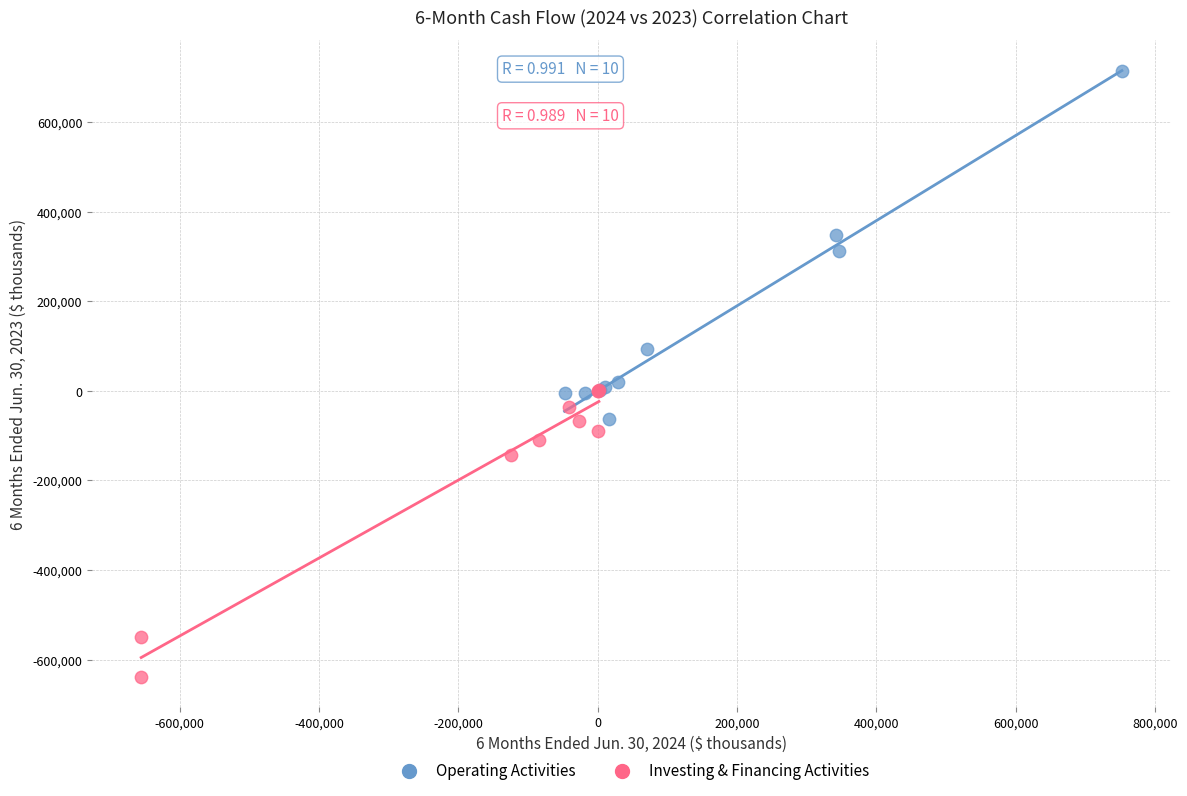

Which series reaches the minimum Y coordinate?

Investing & Financing Activities